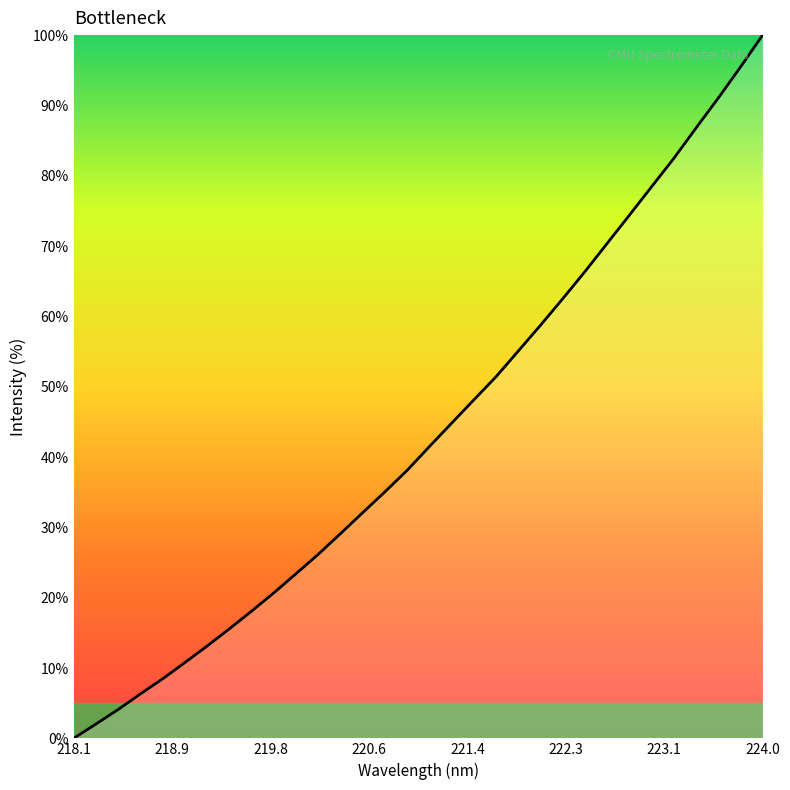

Count the number of data series in this chart.

1